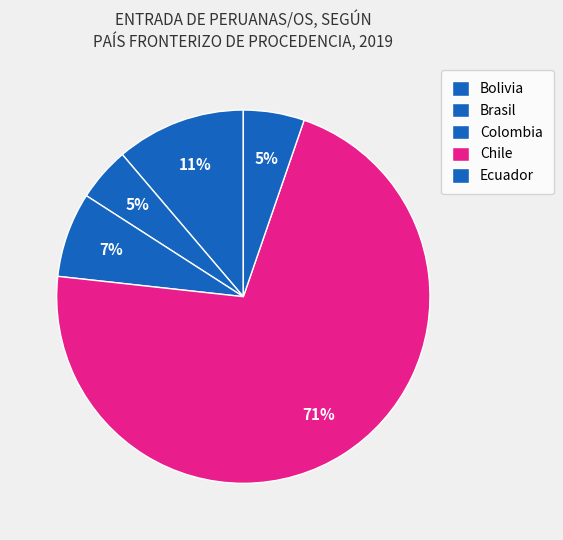

To the nearest percent, what is the average slice percentage?

20%